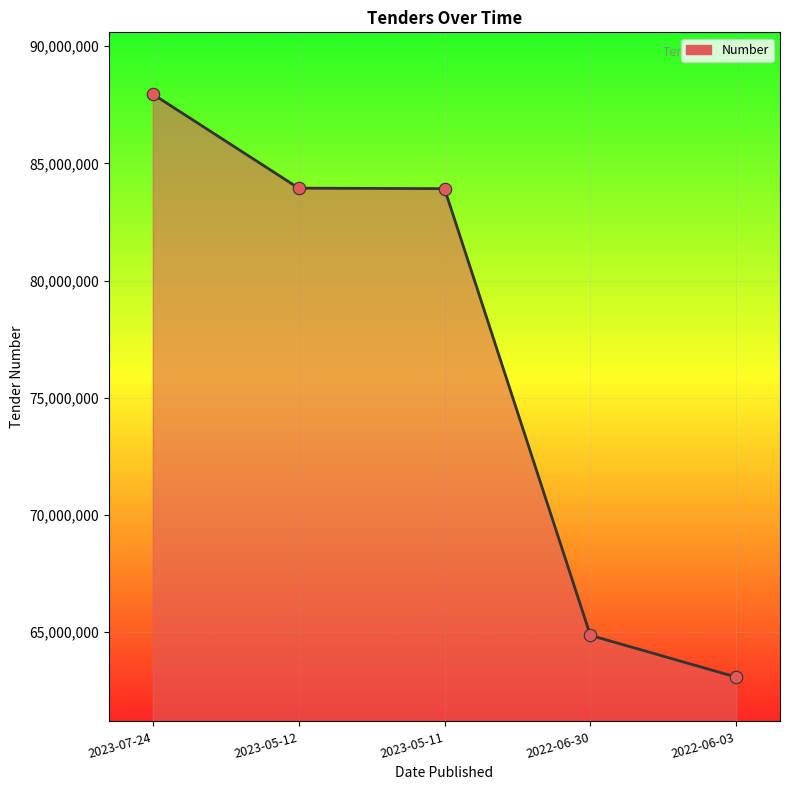

What is the change in value from 2023-05-11 to 2022-06-30?

-19071616